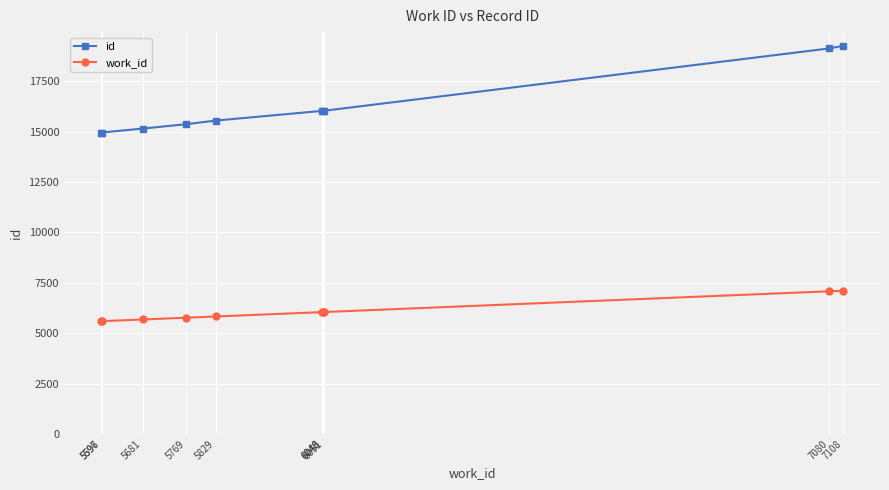

What is the maximum value for id?

19258